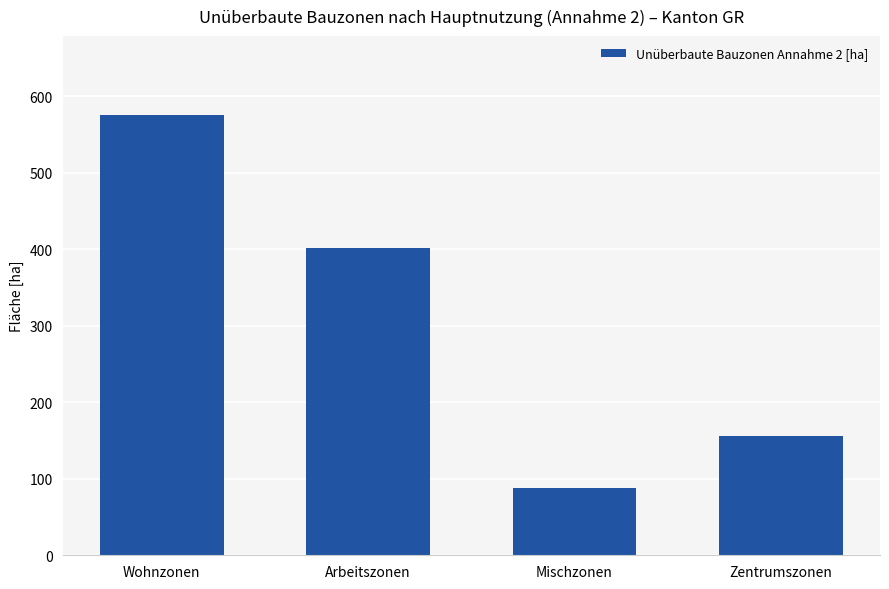

Rank the categories by value from highest to lowest.

Wohnzonen, Arbeitszonen, Zentrumszonen, Mischzonen